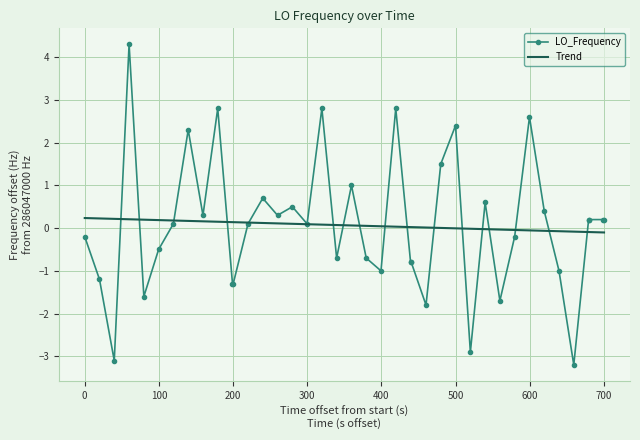

What is the value of the 38th point from the left?

0.2